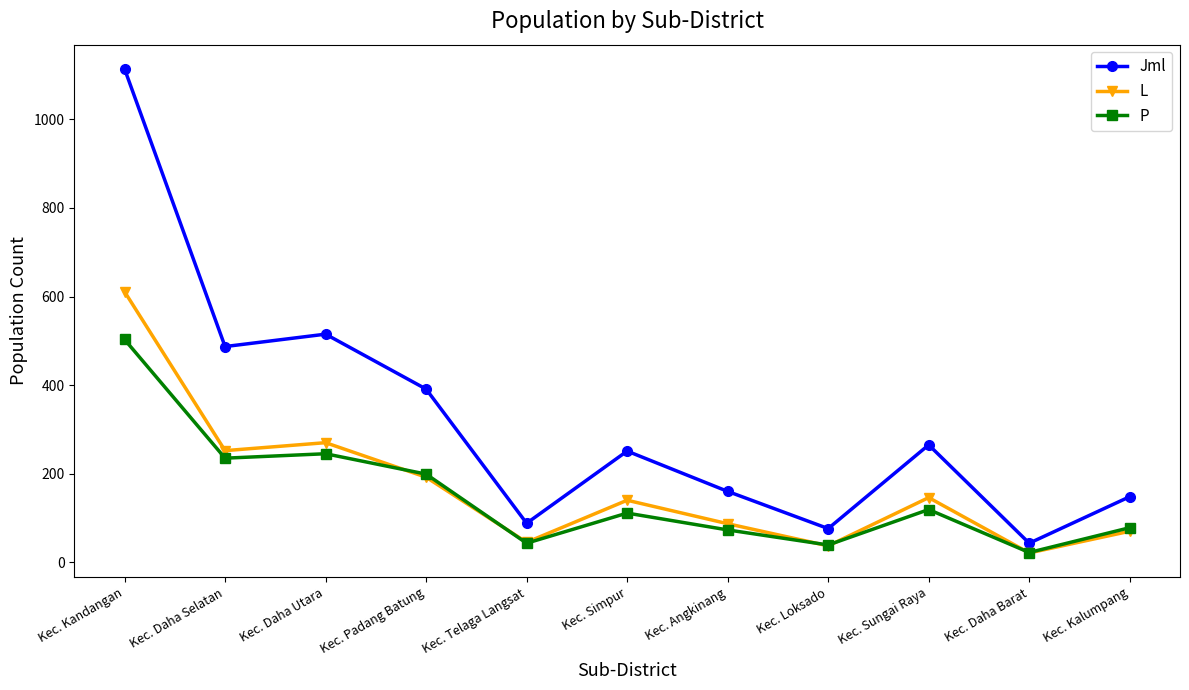

Which series changed the most between Kec. Daha Utara and Kec. Angkinang?

Jml